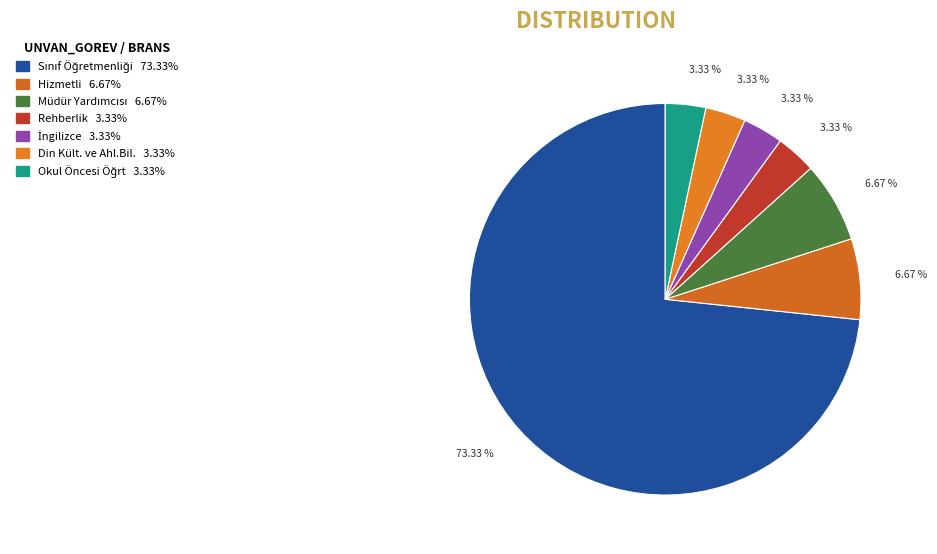

Which slice is the largest?

Sınıf Öğretmenliği